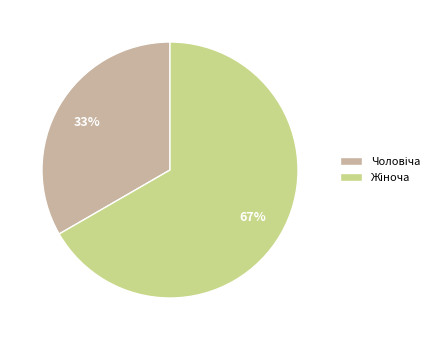

To the nearest percent, what is the average slice percentage?

50%